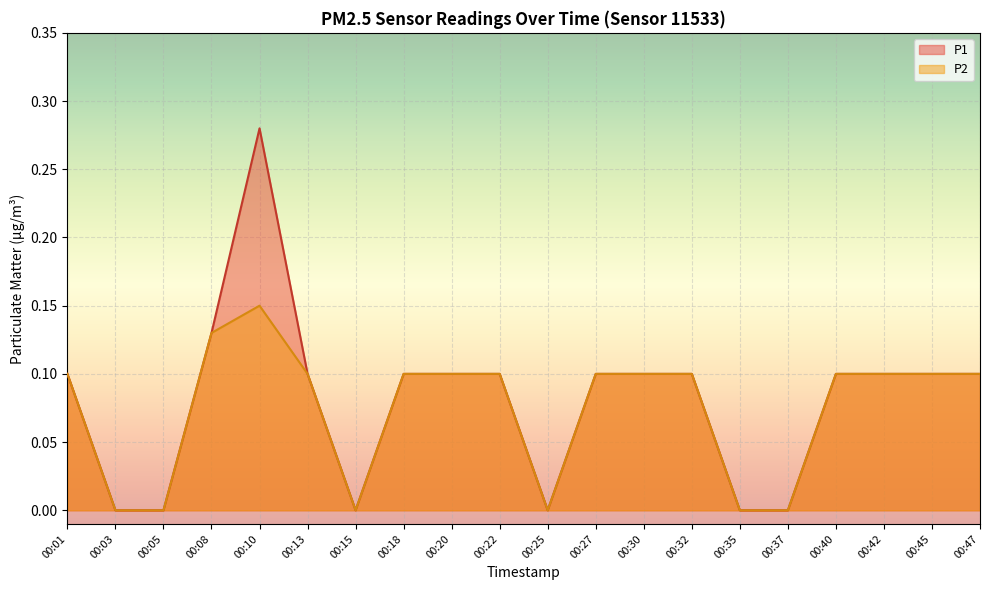

What is the average value of the P1 series?

0.1